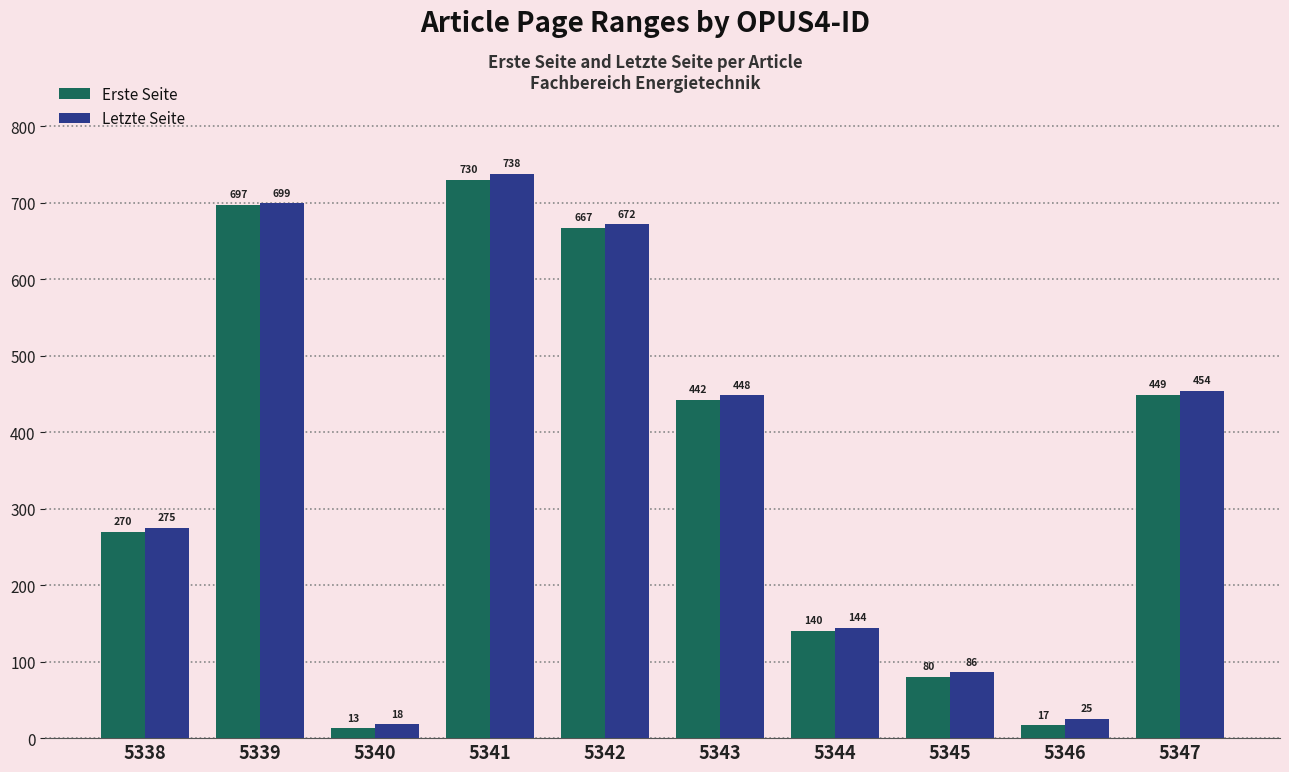

What is the value of the Letzte Seite bar at the 6th from the left?

448